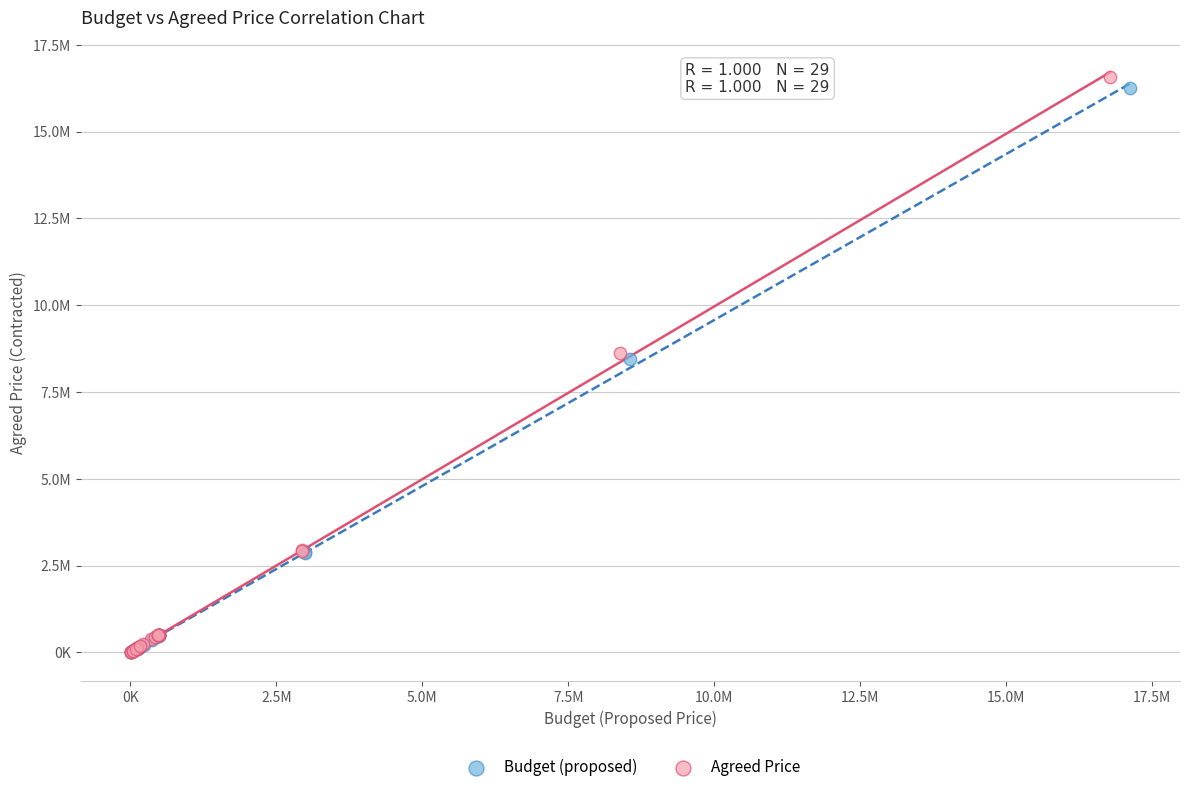

What are all the series names shown in the legend?

Budget (proposed), Agreed Price